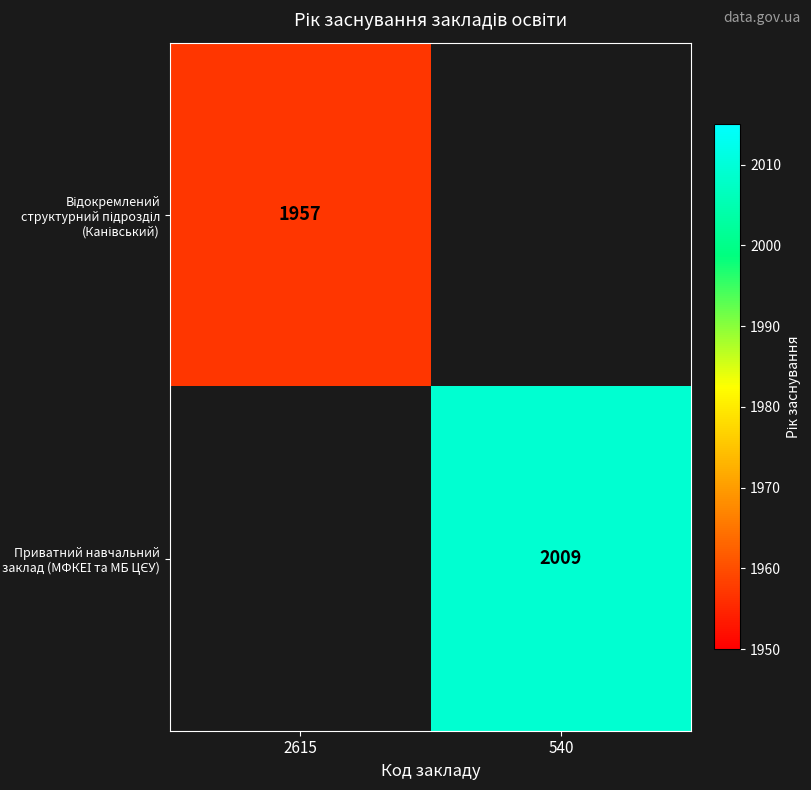

List the series in order of their peak value, lowest first.

Відокремлений структурний підрозділ (Канівський), Приватний навчальний заклад (МФКЕІ та МБ ЦЄУ)